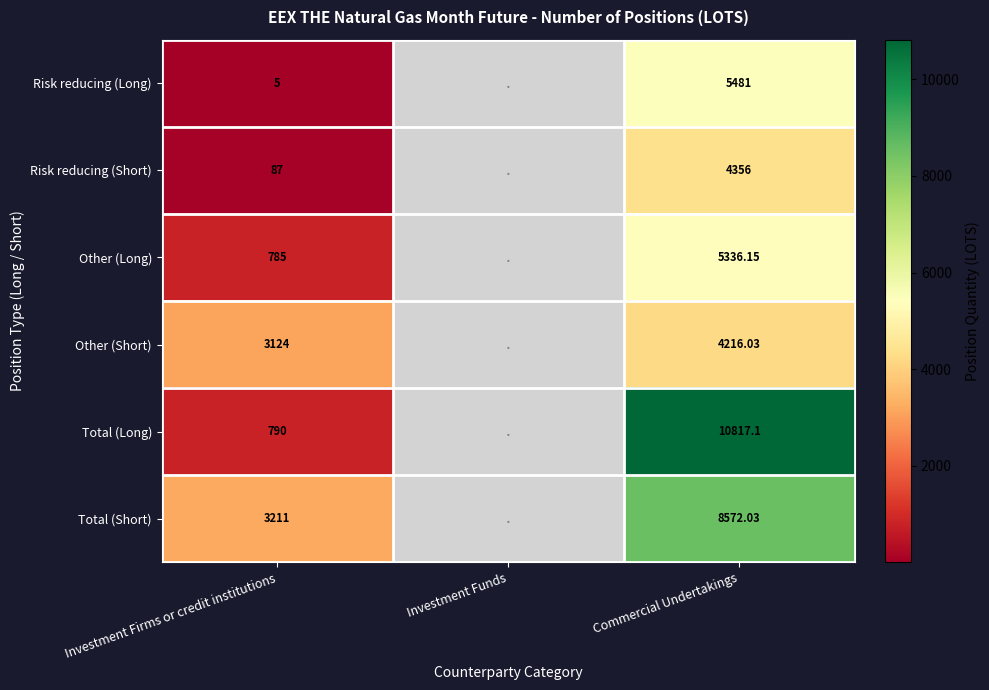

What is the spread (max minus min) of values at Investment Firms or credit institutions?

3206.0